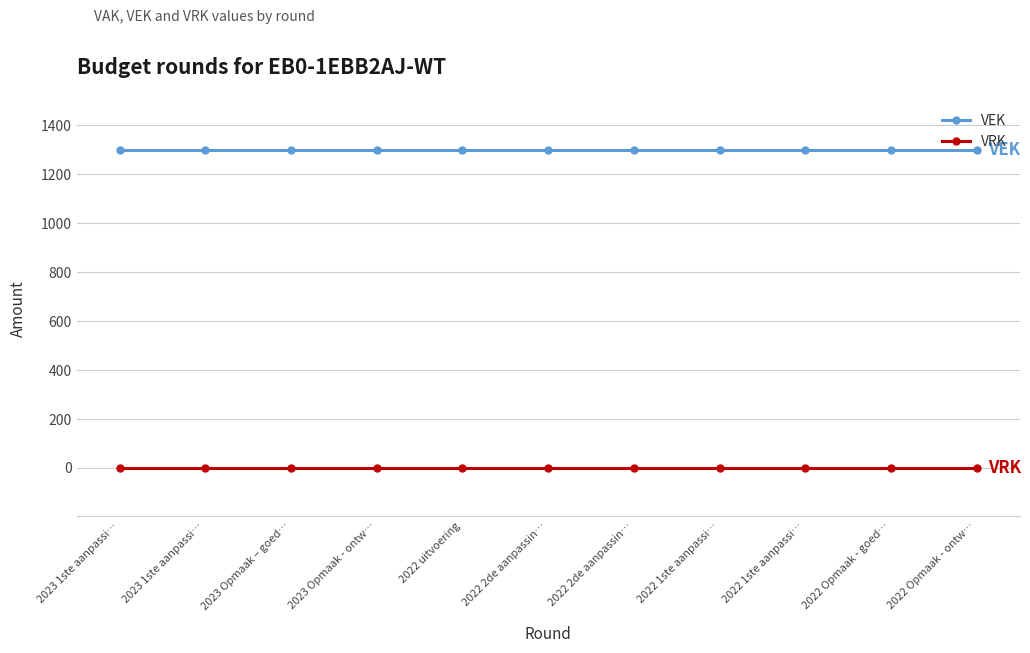

Reading left to right, list all the values displayed in this chart.

VEK: 1301	1301	1301	1301	1301	1301	1301	1301	1301	1301	1301
VRK: 0	0	0	0	0	0	0	0	0	0	0